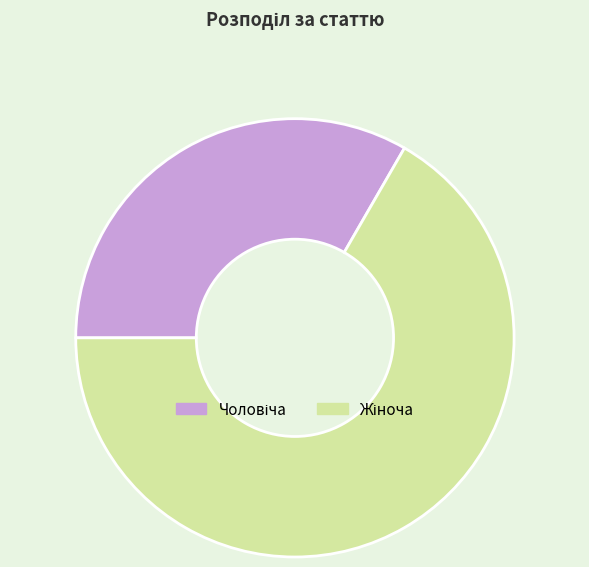

Is there a majority slice in this chart?

Yes